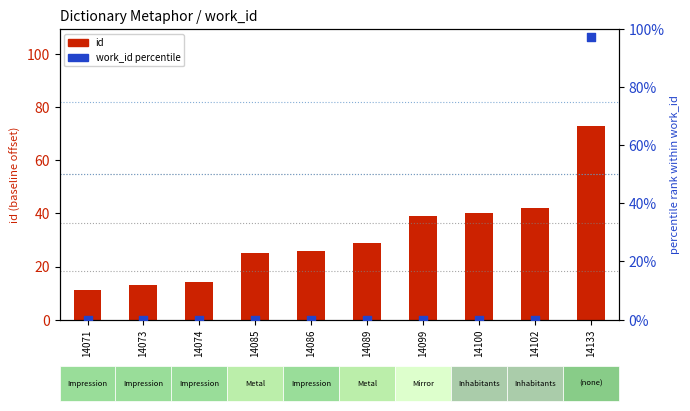

Which series has the largest Y range (max minus min)?

work_id percentile